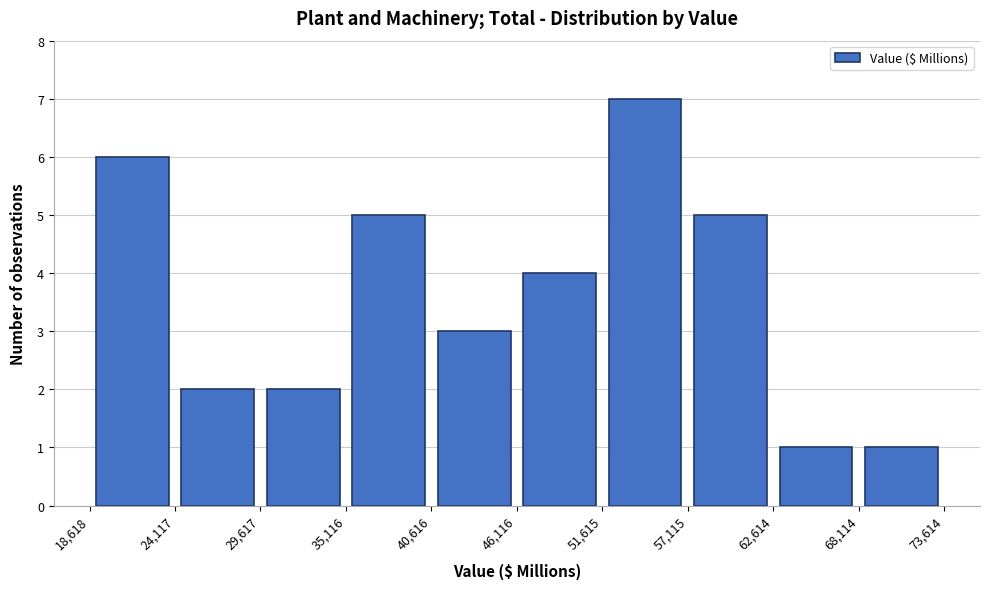

What is the height of the bar covering 18,618 to 24,117 on the x-axis? The values are not printed on the chart, so give them approximately, as read against the axis.

6